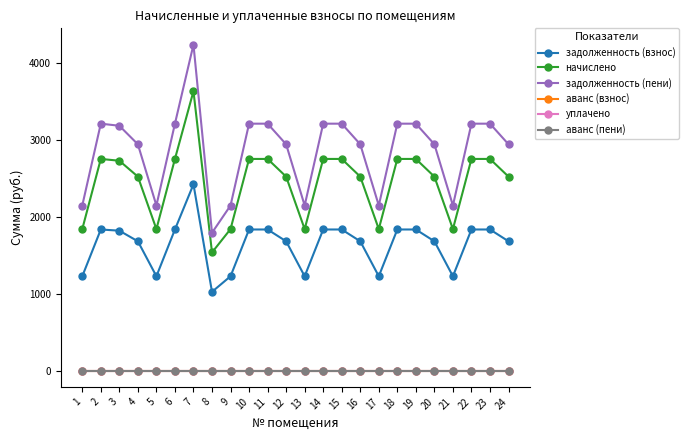

Which series has the largest range (max minus min)?

задолженность (пени)